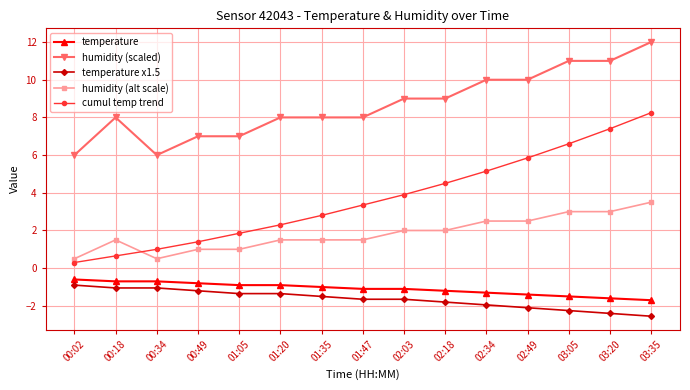

What is the smallest value displayed?

-2.5